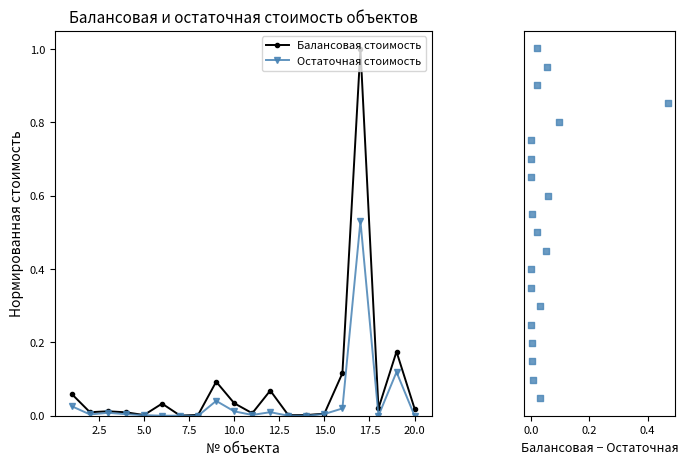

Which series has the widest spread of Y values?

Разница